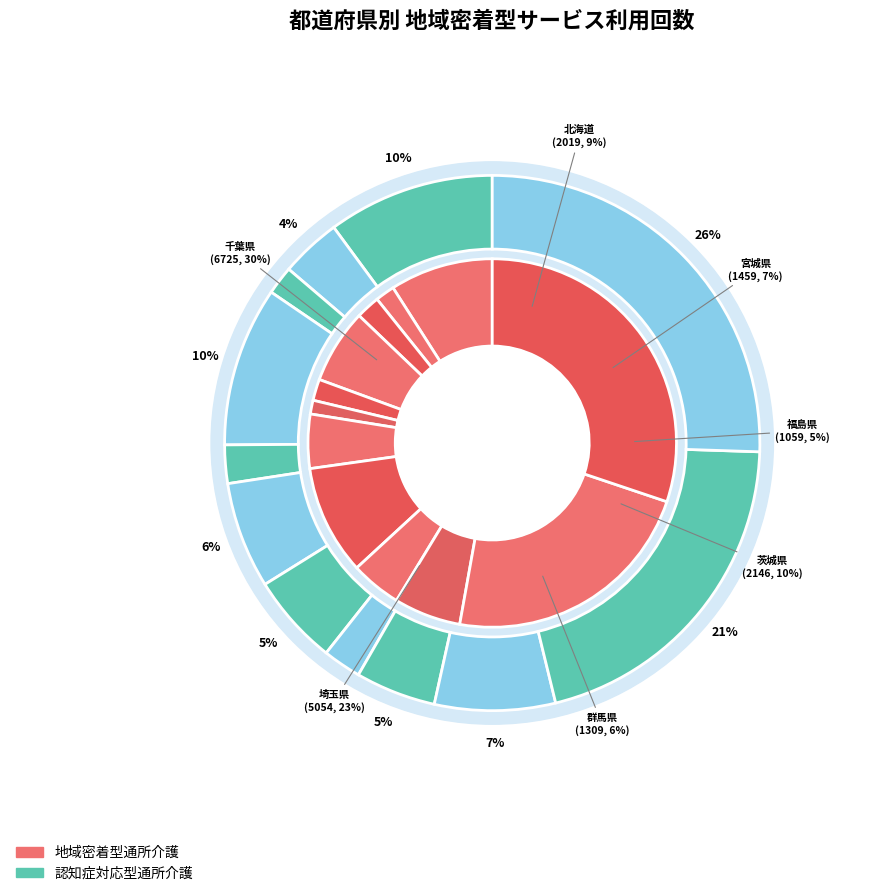

To the nearest percent, what is the average slice percentage?

8%